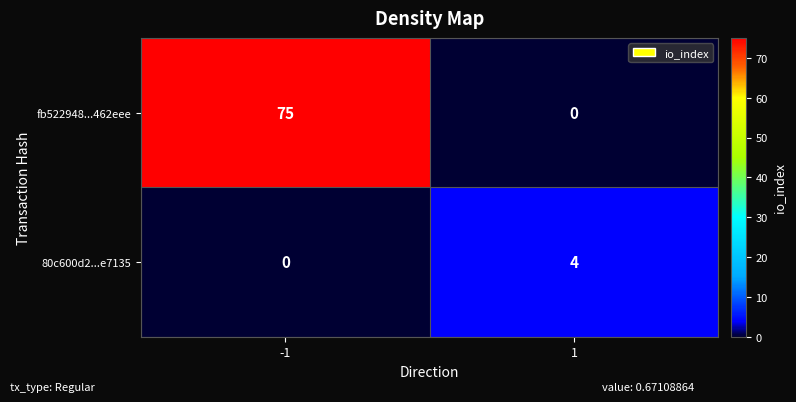

What is the greatest value displayed?

75